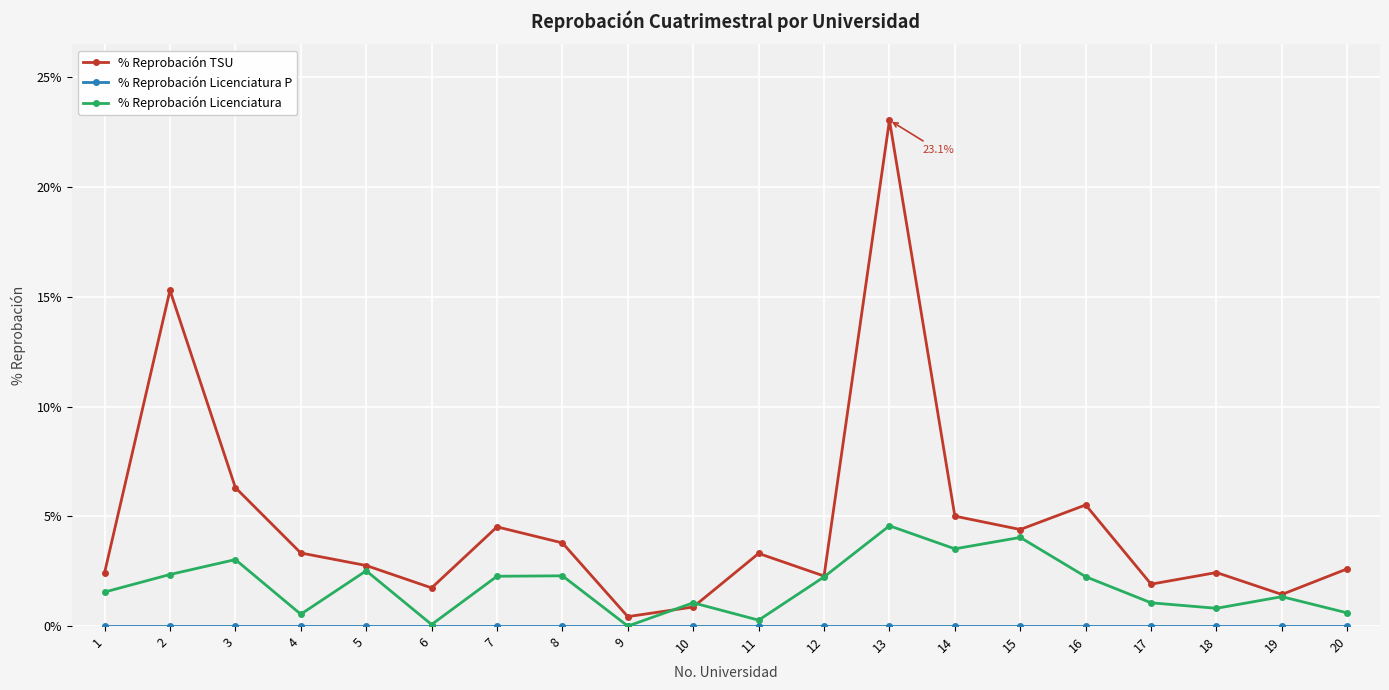

Which label corresponds to the largest value in the chart?

13